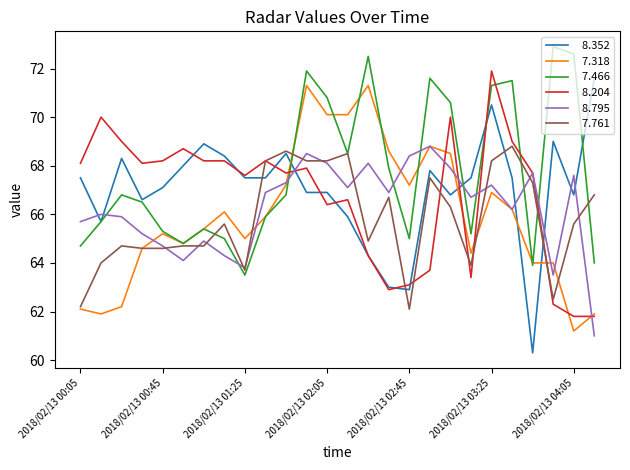

What is the smallest value displayed?

60.3